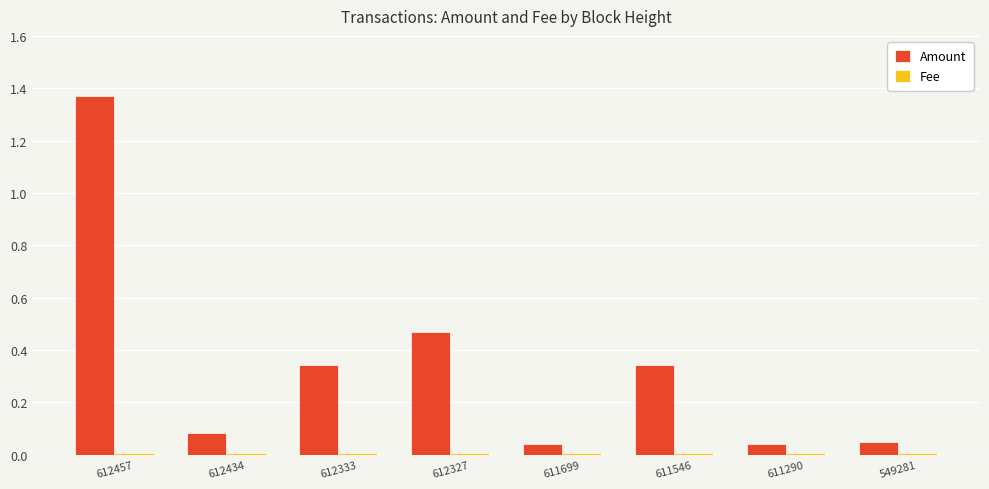

Between 612327 and 611699, which series saw the biggest shift?

Amount